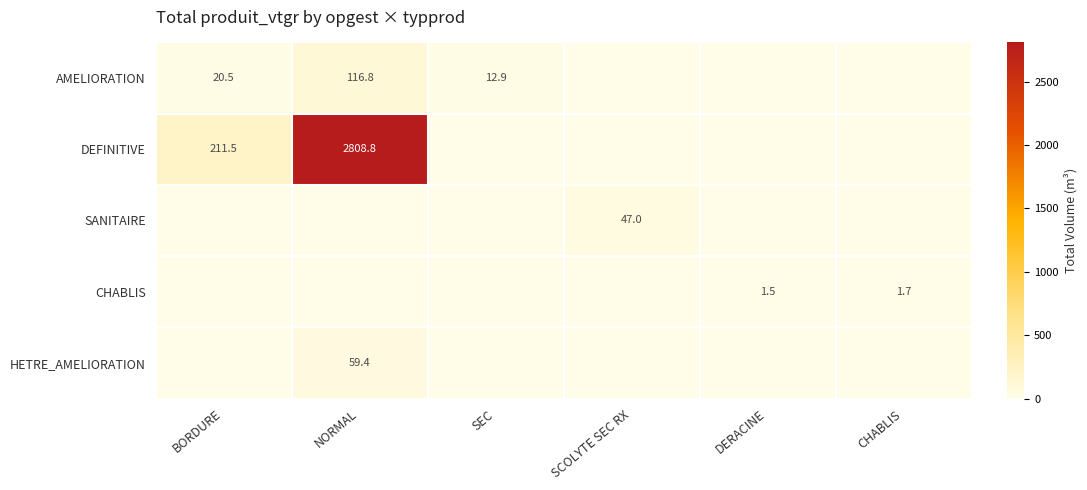

Which series has the widest spread of values?

DEFINITIVE